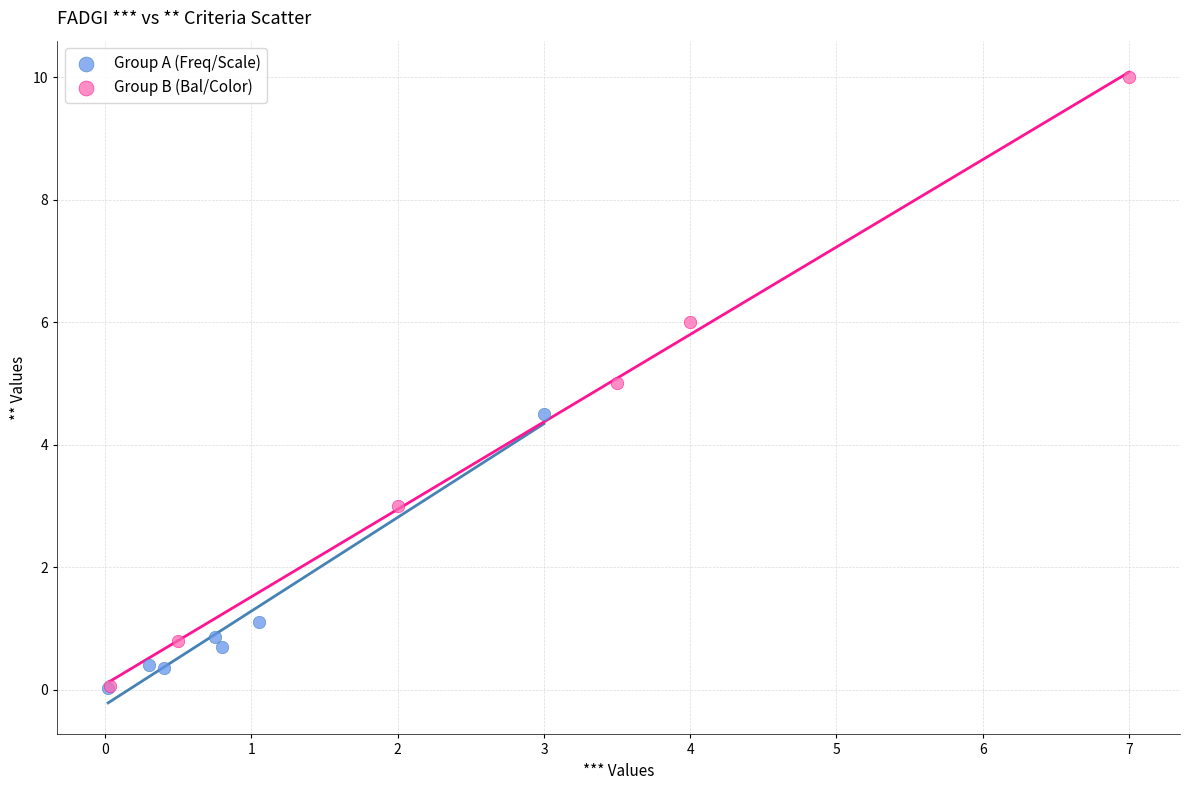

Which series has the widest spread of Y values?

Group B (Bal/Color)